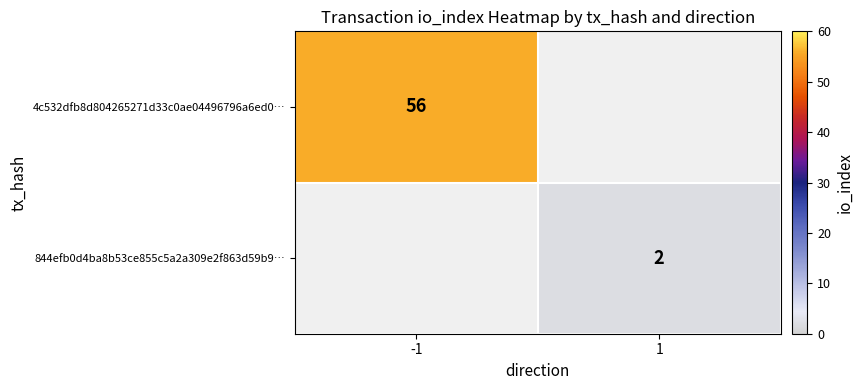

The value of 844efb0d4ba8b53ce855c5a2a309e2f863d59b9… at 1 is 2. True or false?

True